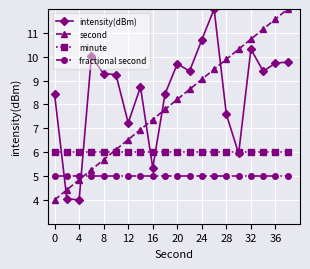

True or false: fractional second and second cross at least once.

True